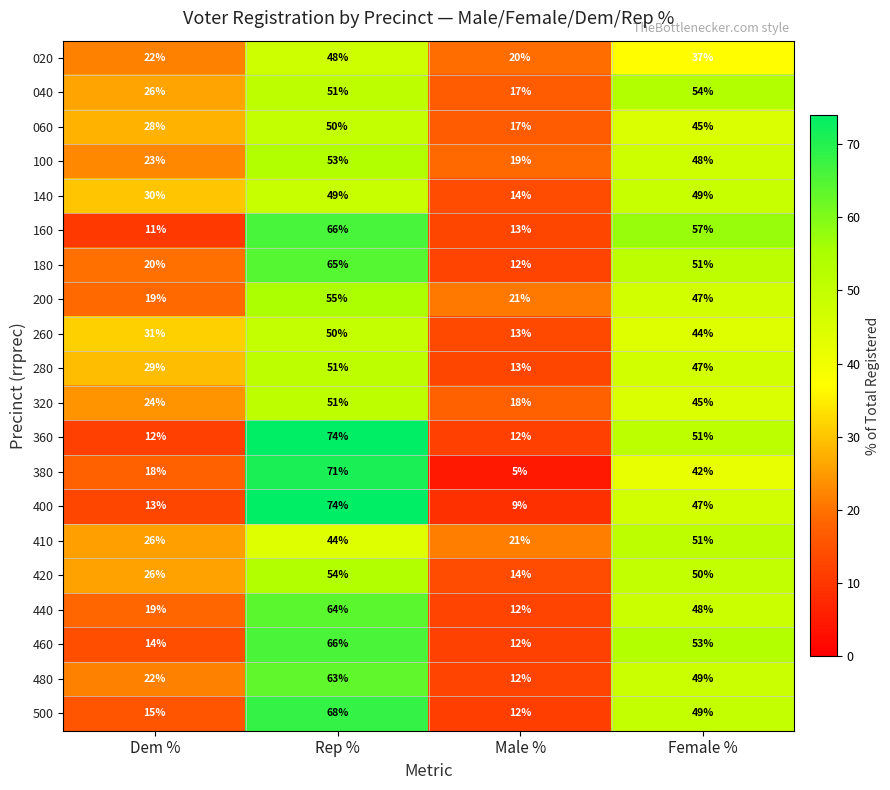

List the labels in order of 280 value, largest first.

Rep %, Female %, Dem %, Male %